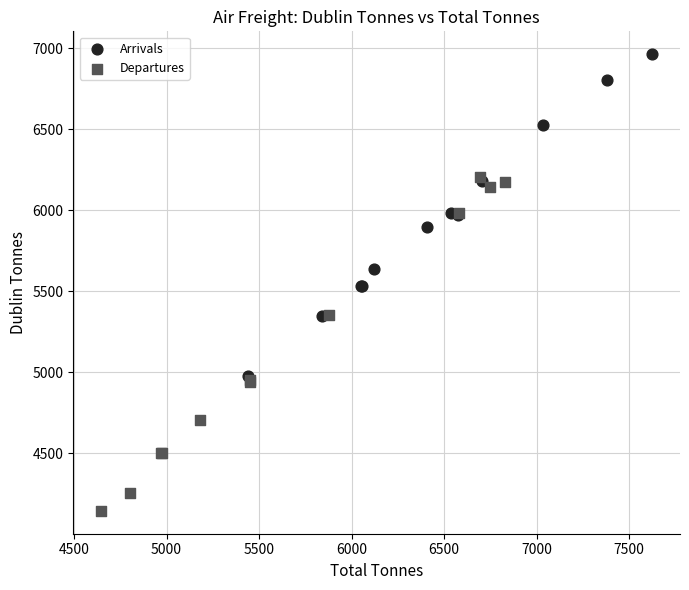

Which series reaches the minimum Y coordinate?

Departures